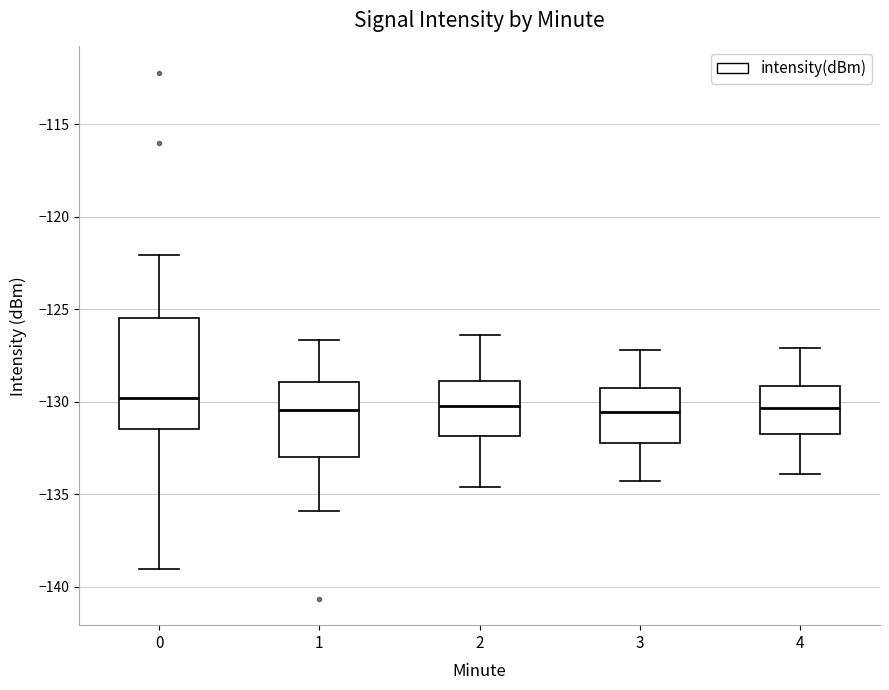

Where is the upper edge of the box at x = 4 on the y-axis? The values are not printed on the chart, so give them approximately, as read against the axis.

-129.0